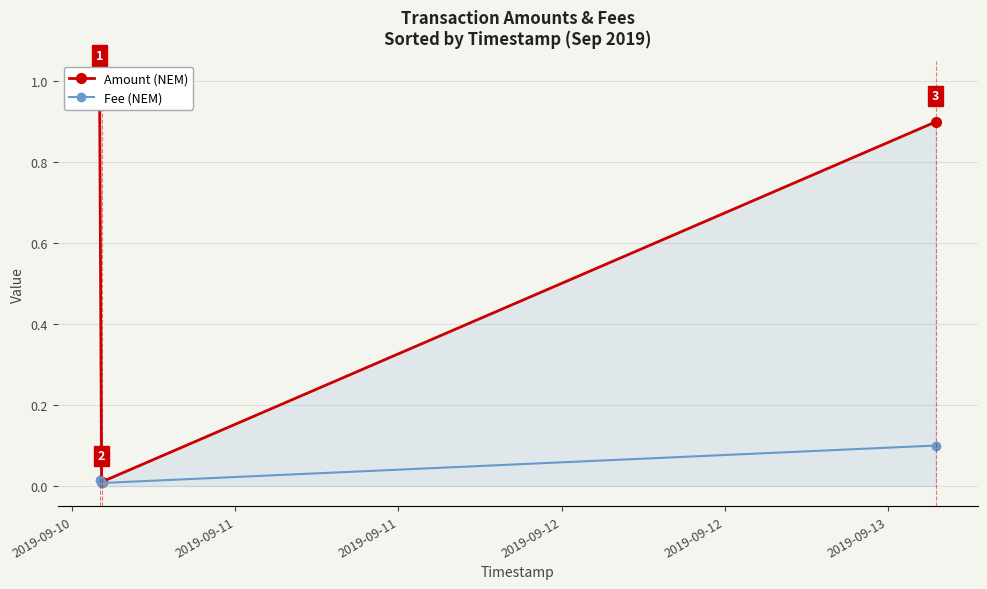

At how many categories does at least one series exceed 0?

3